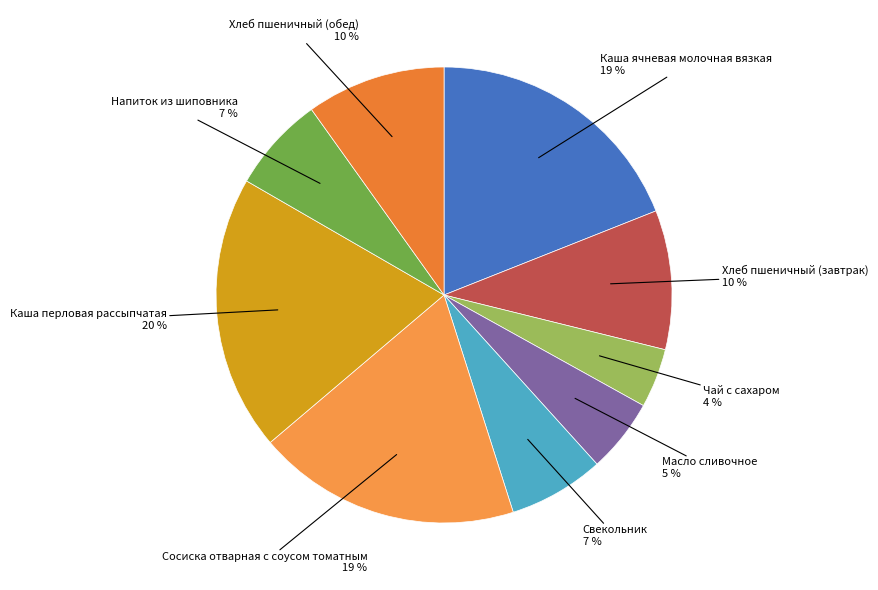

What is the largest slice in the pie chart?

Каша перловая рассыпчатая